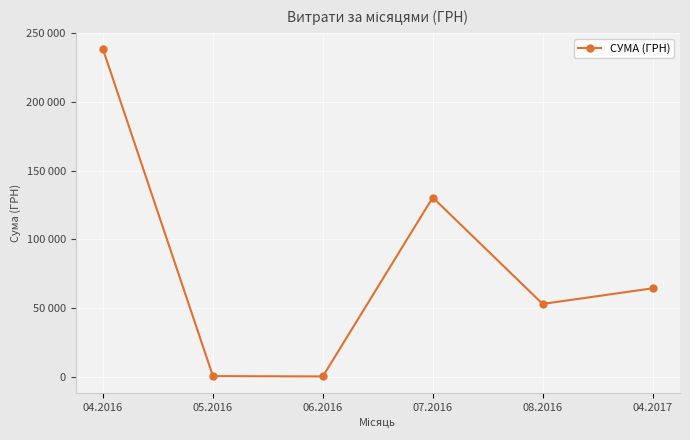

Does the chart have visible grid lines?

Yes